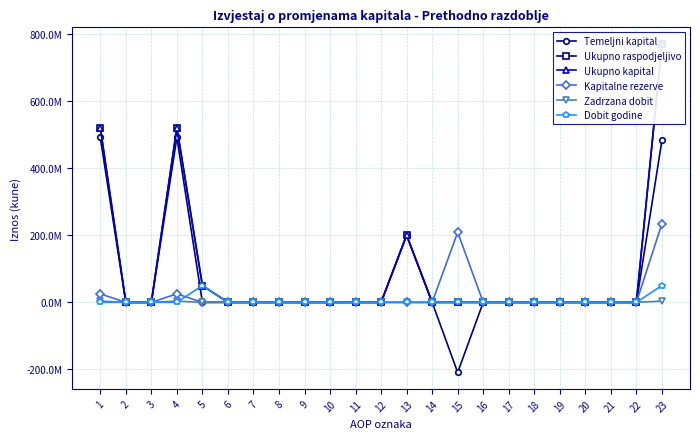

What is the sum of all Kapitalne rezerve values?

493823166